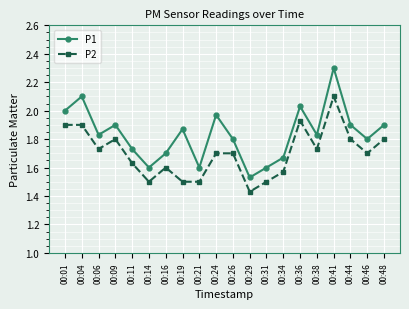

True or false: P2 and P1 cross at least once.

False